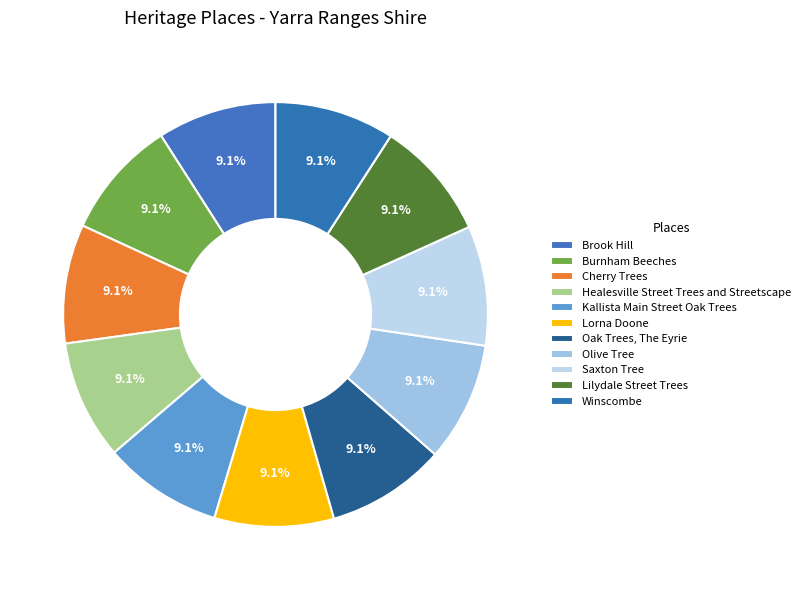

Does Cherry Trees account for over 50% of the chart?

No